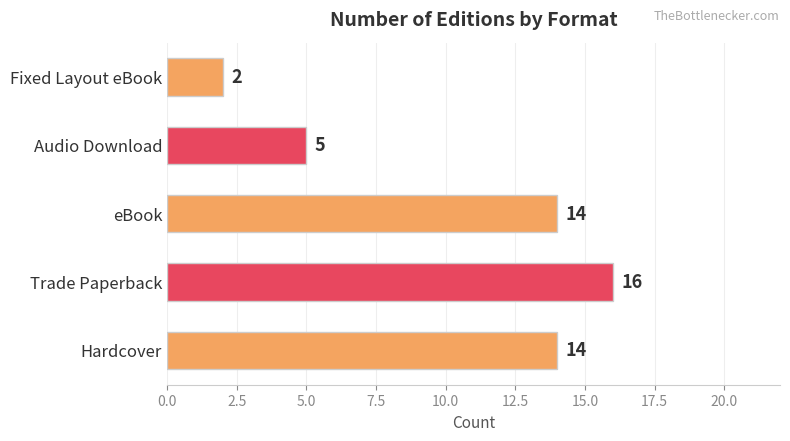

Reading bottom to top, list all the values displayed in this chart.

Hardcover=14	Trade Paperback=16	eBook=14	Audio Download=5	Fixed Layout eBook=2